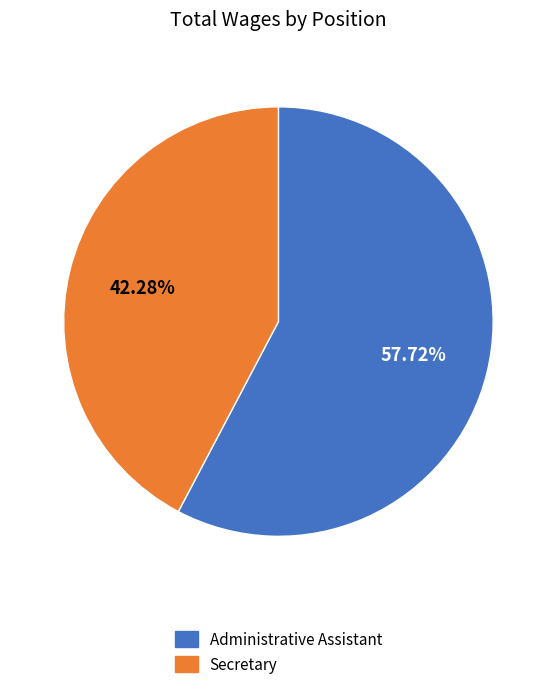

Which category has the smallest portion of the pie?

Secretary